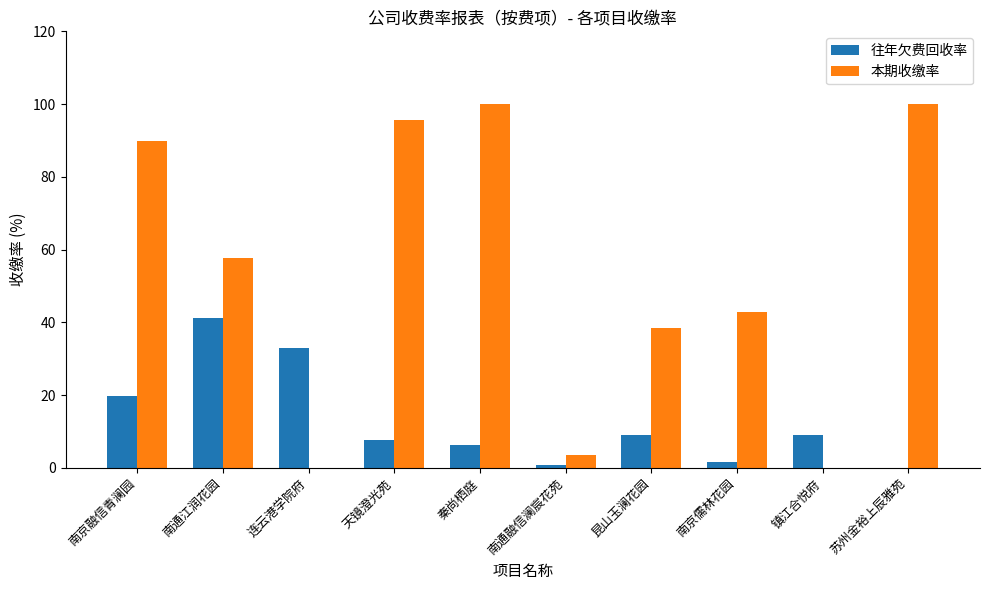

What value does the 往年欠费回收率 series have at 天镜澄光苑?

7.8